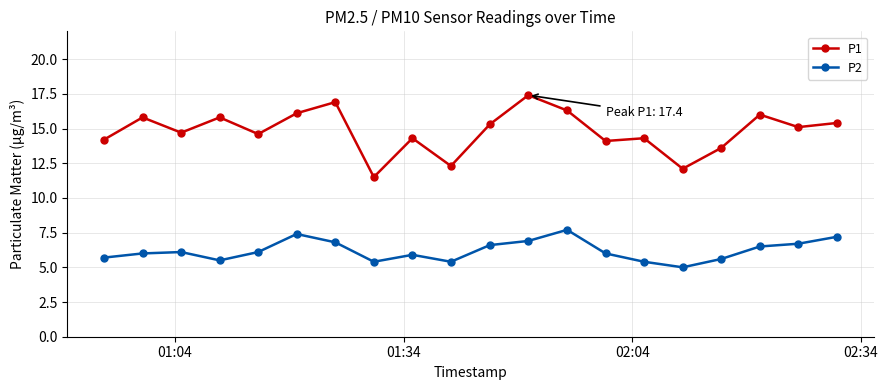

True or false: P2 has more than 1 interior local peaks.

True